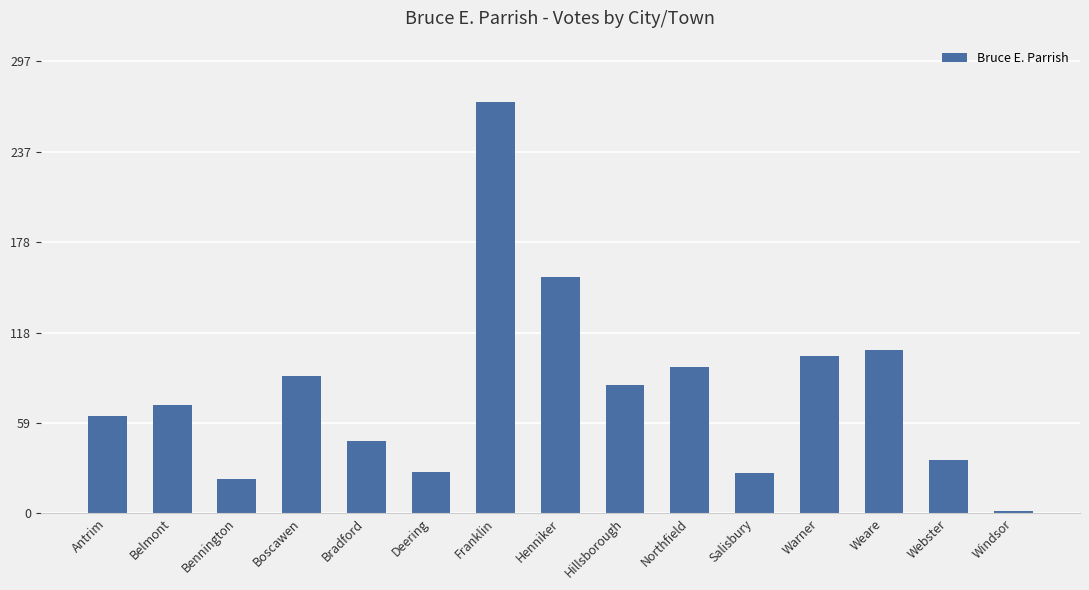

Which category has the highest value across all series?

Franklin